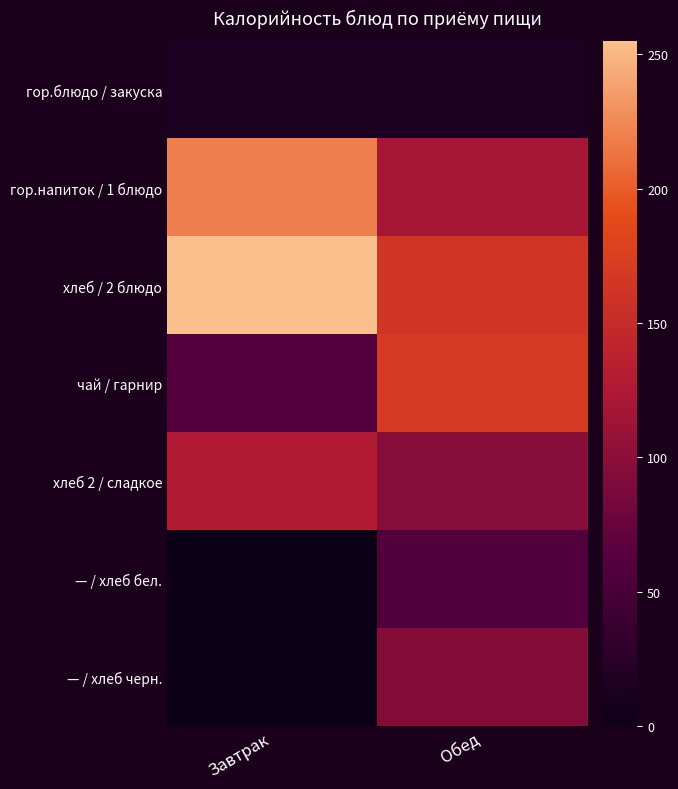

Reading left to right, transcribe all the data shown in this chart.

гор.блюдо / закуска: Завтрак=13	Обед=13
гор.напиток / 1 блюдо: Завтрак=219	Обед=119
хлеб / 2 блюдо: Завтрак=255	Обед=163
чай / гарнир: Завтрак=60	Обед=169
хлеб 2 / сладкое: Завтрак=128	Обед=96
— / хлеб бел.: Завтрак=0	Обед=58
— / хлеб черн.: Завтрак=0	Обед=94